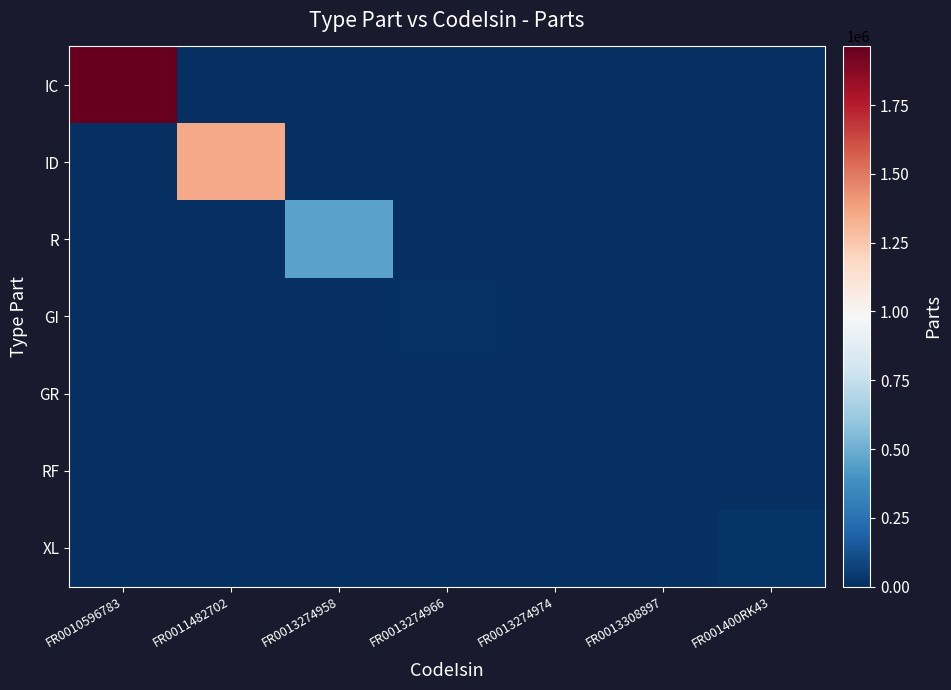

Which series changed the most between FR0013274966 and FR0013274974?

GI